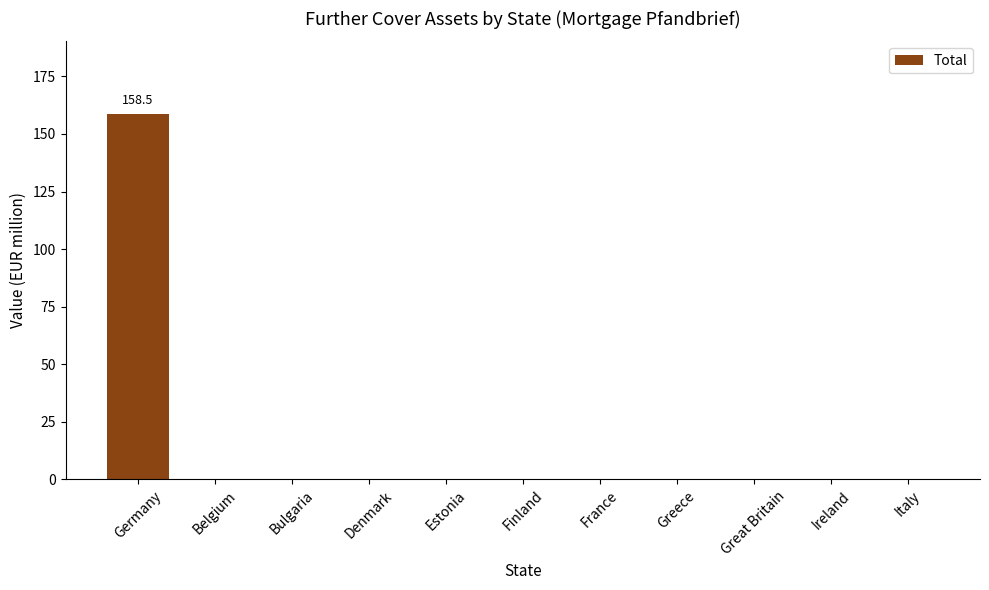

What is the sum of all values?

158.5